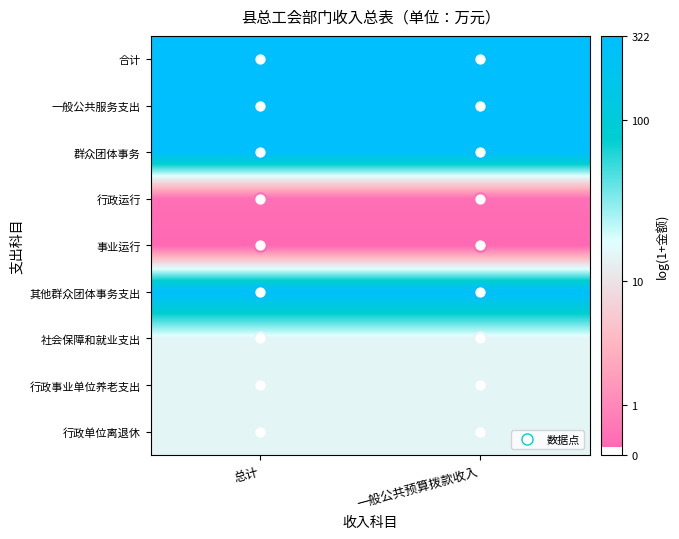

At how many categories does at least one series exceed 1?

2